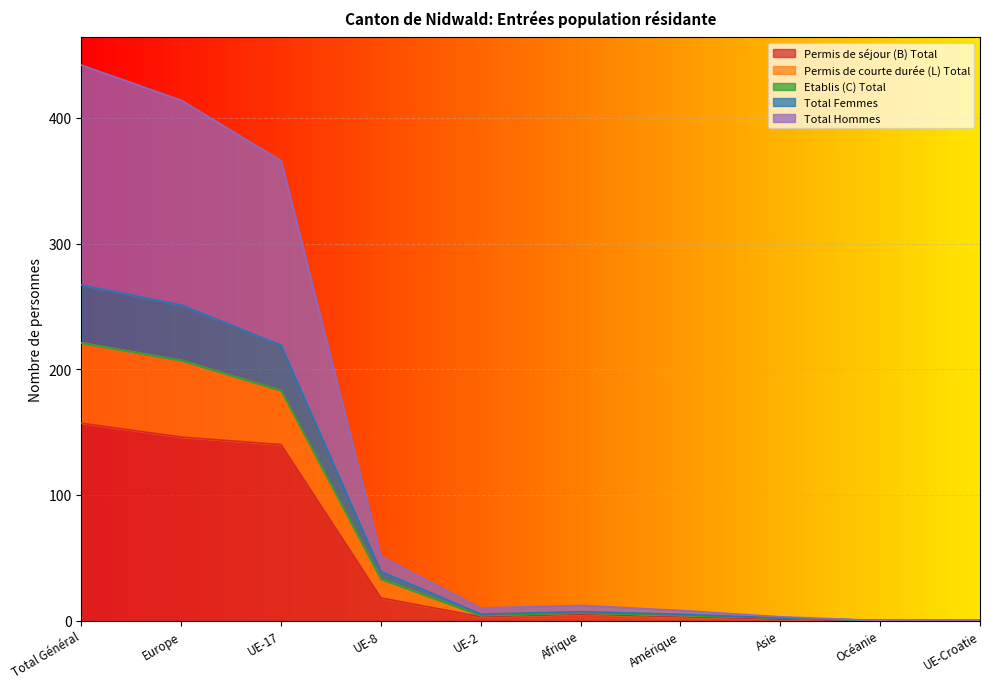

What is the difference between the second highest and second lowest values in the Permis de séjour (B) Total series?

146